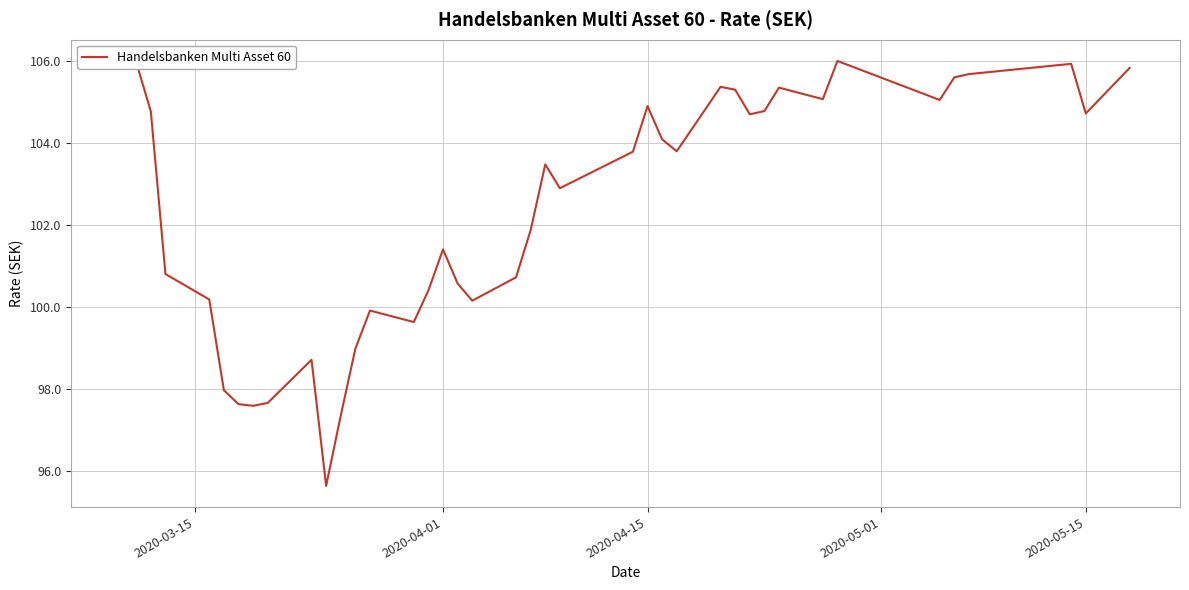

What is the minimum value shown in the chart?

95.7